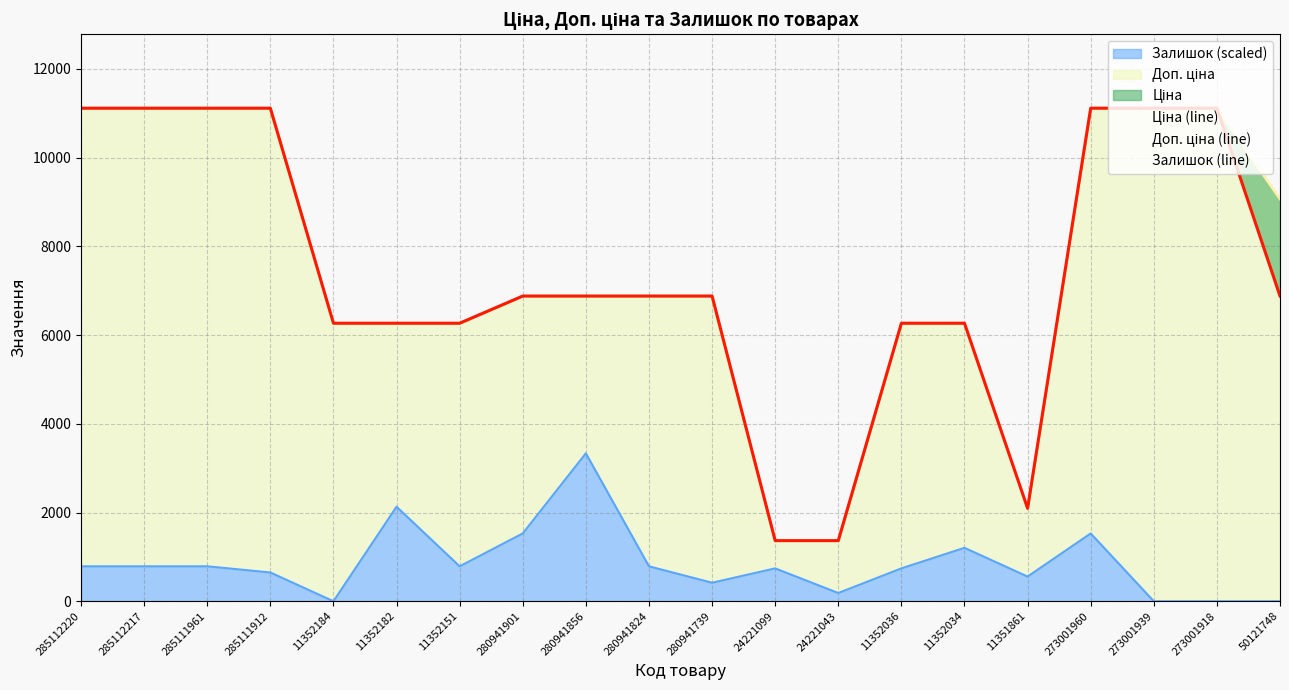

What is the value of the Залишок (line) point at the 17th from the left?

1528.1